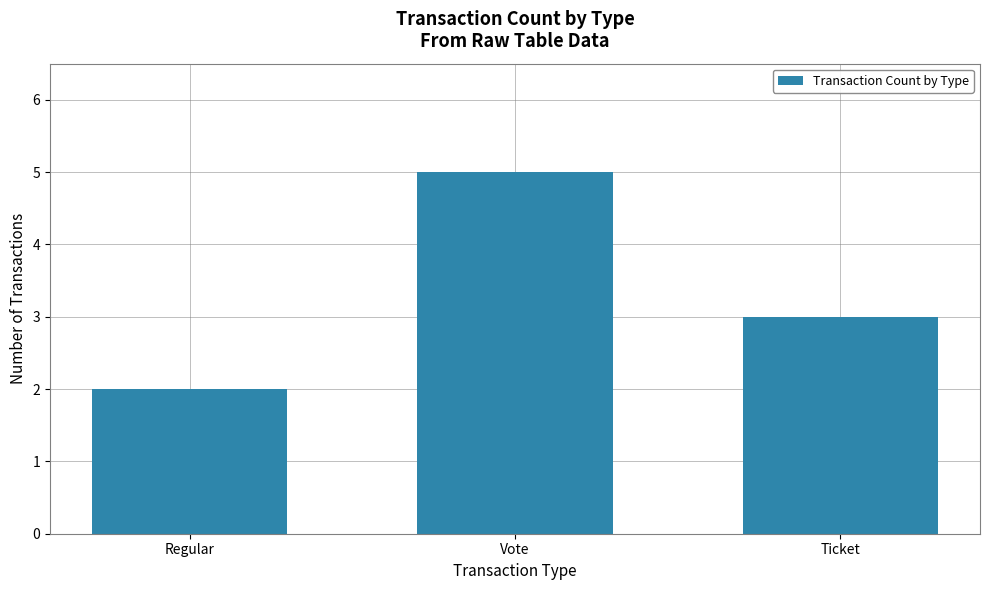

What is the value of the 3rd bar from the left?

3